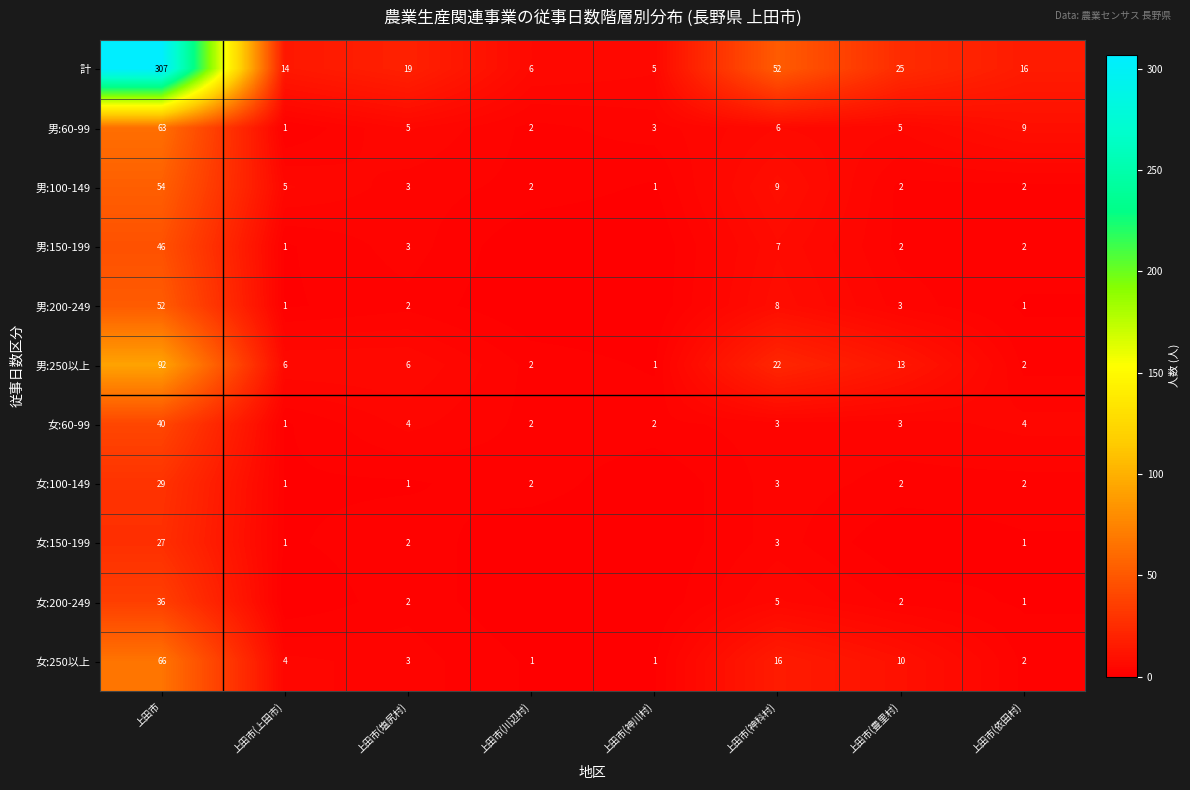

What is the difference between the maximum and minimum values in the 男:250以上 series?

91